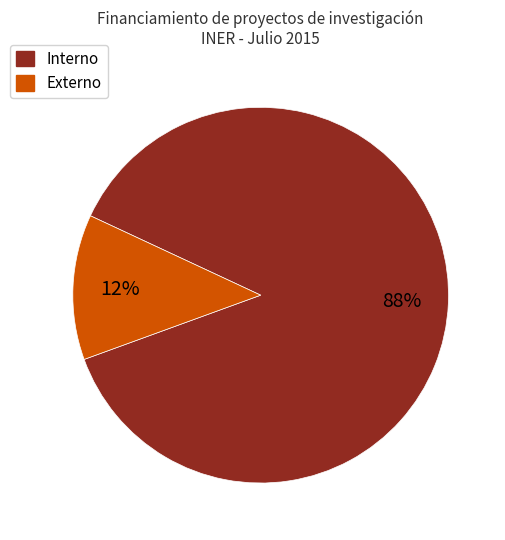

To the nearest percent, what is the average slice percentage?

50%